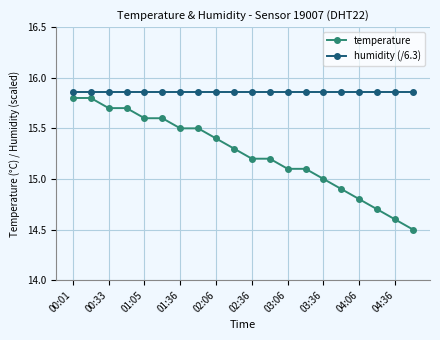

Which series has the largest range (max minus min)?

temperature